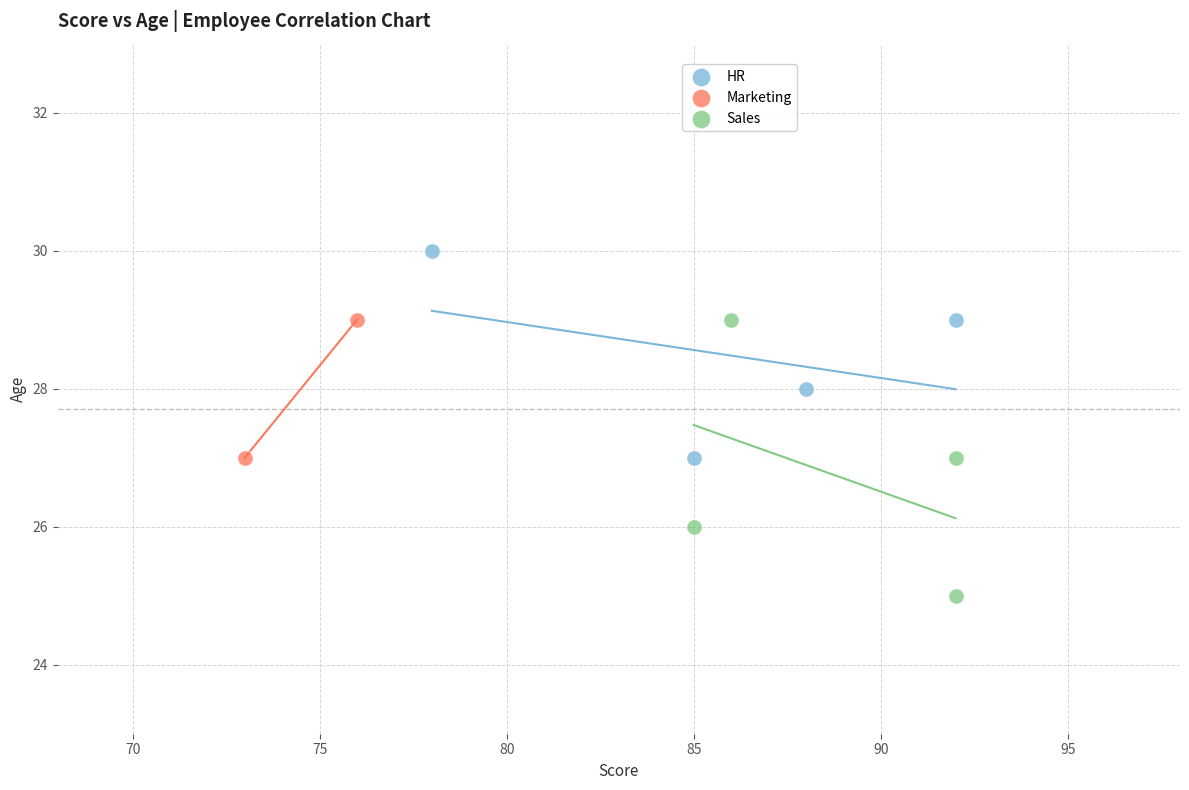

Which series contains the highest Y value?

HR